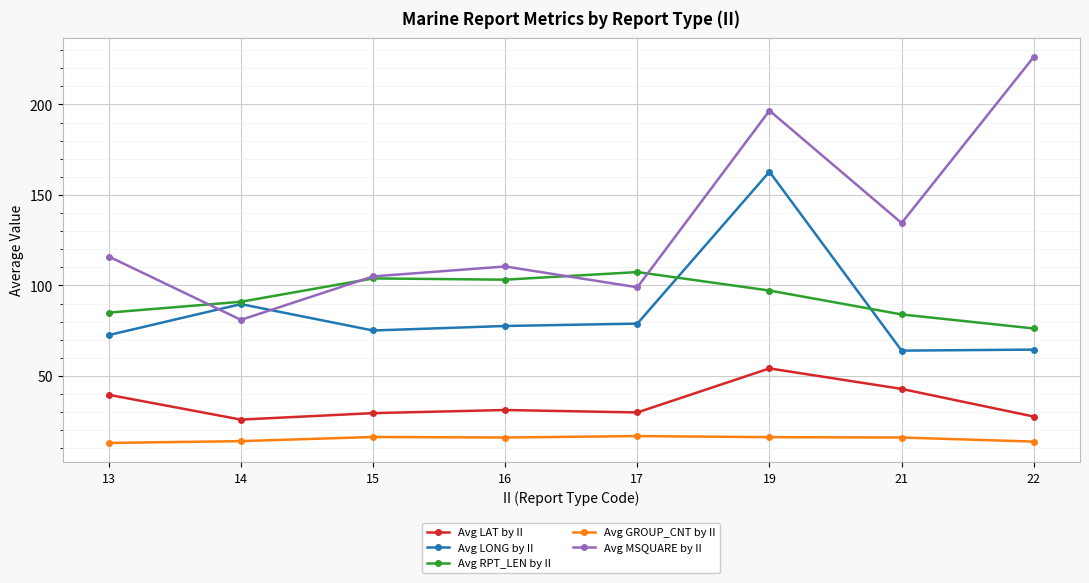

Which label corresponds to the largest value in the chart?

22